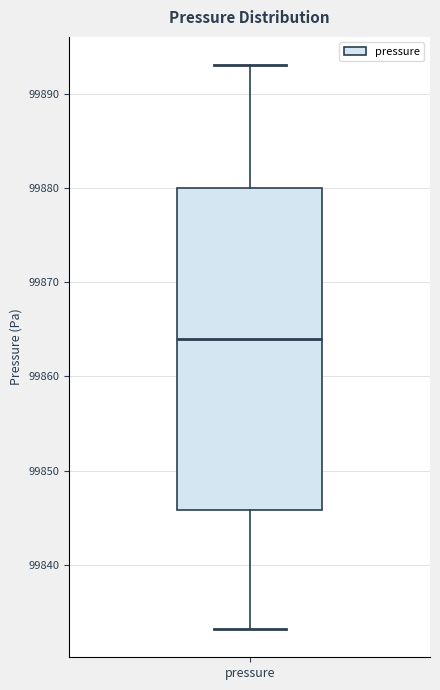

Transcribe this box plot: give where the median line is, the range the box spans, and where the two whiskers end, as read against the y-axis. The values are not printed on the chart, so give them approximately, as read against the axis.

median 99864, box 99846 to 99880, whiskers 99833 to 99893